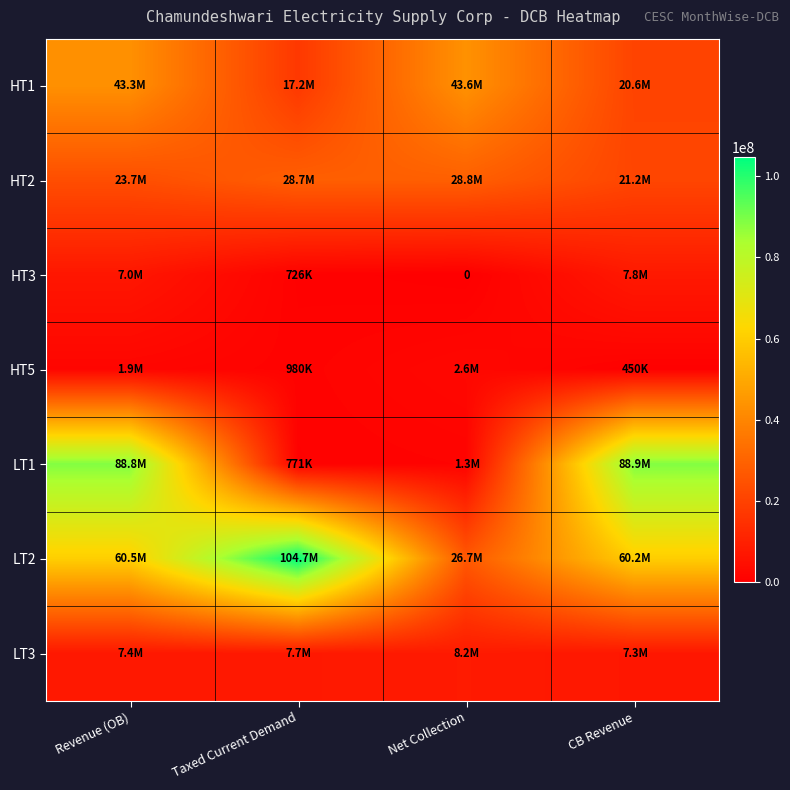

At how many categories does at least one series exceed 68253314?

3